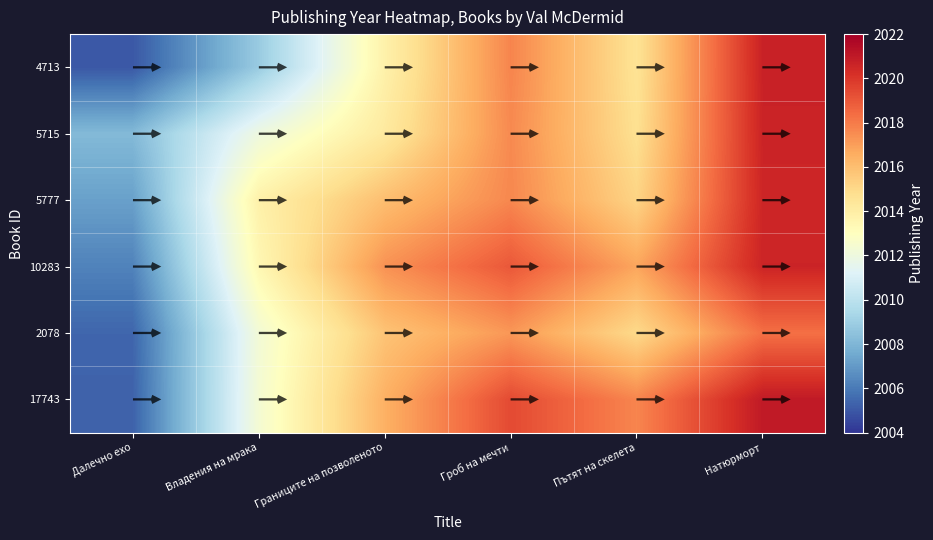

What is the approximate value of 4713 at Натюрморт?

2020.7